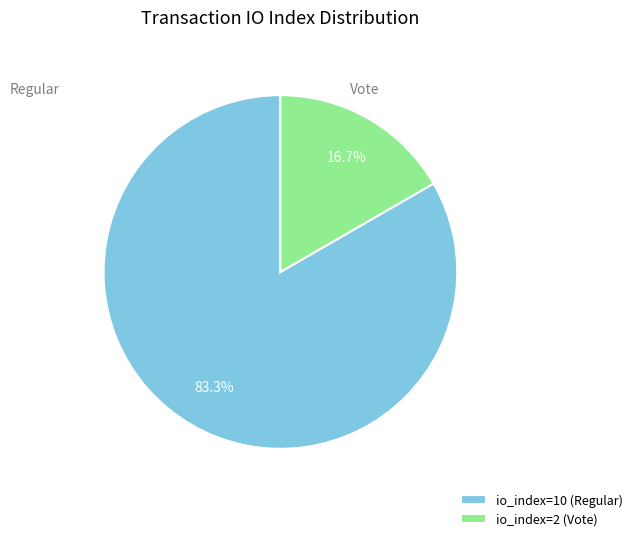

Does io_index=10 (Regular) represent more than half of the total?

Yes